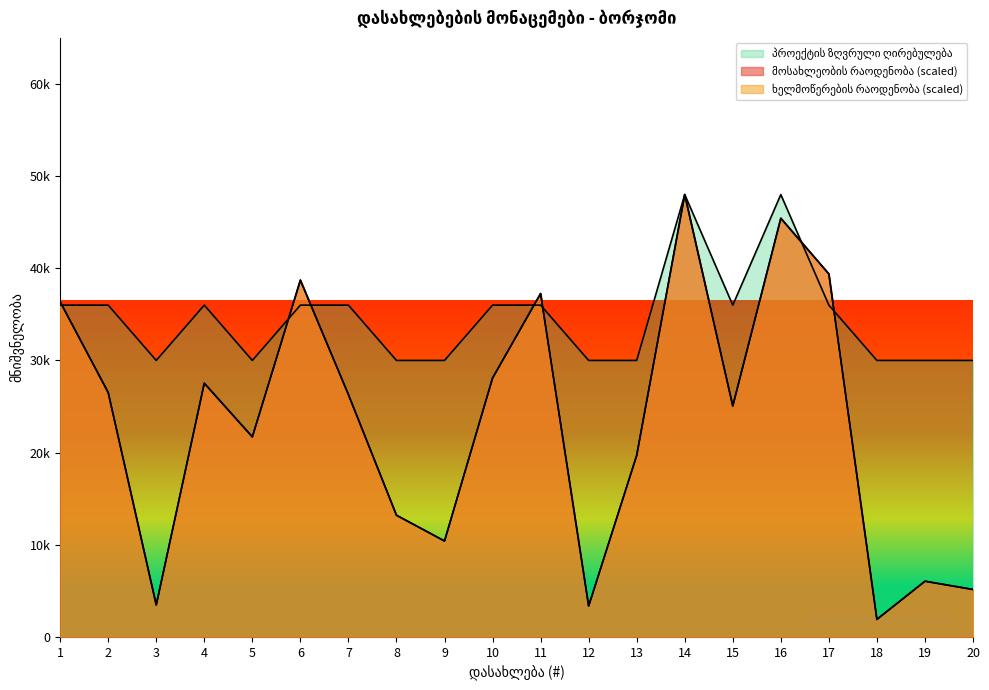

List the labels in order of მოსახლეობის რაოდენობა value, largest first.

14, 16, 17, 6, 11, 1, 10, 4, 2, 7, 15, 5, 13, 8, 9, 19, 20, 3, 12, 18